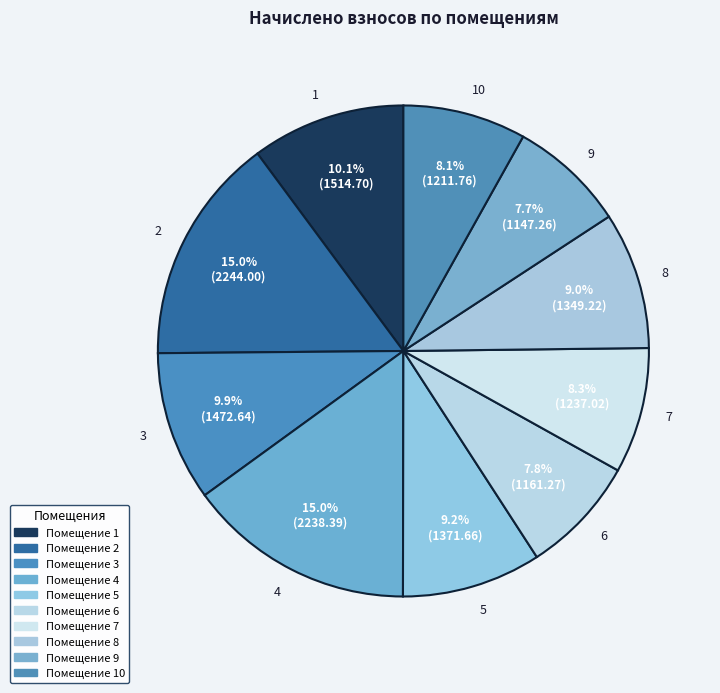

Between 7 and 5, which is larger?

5